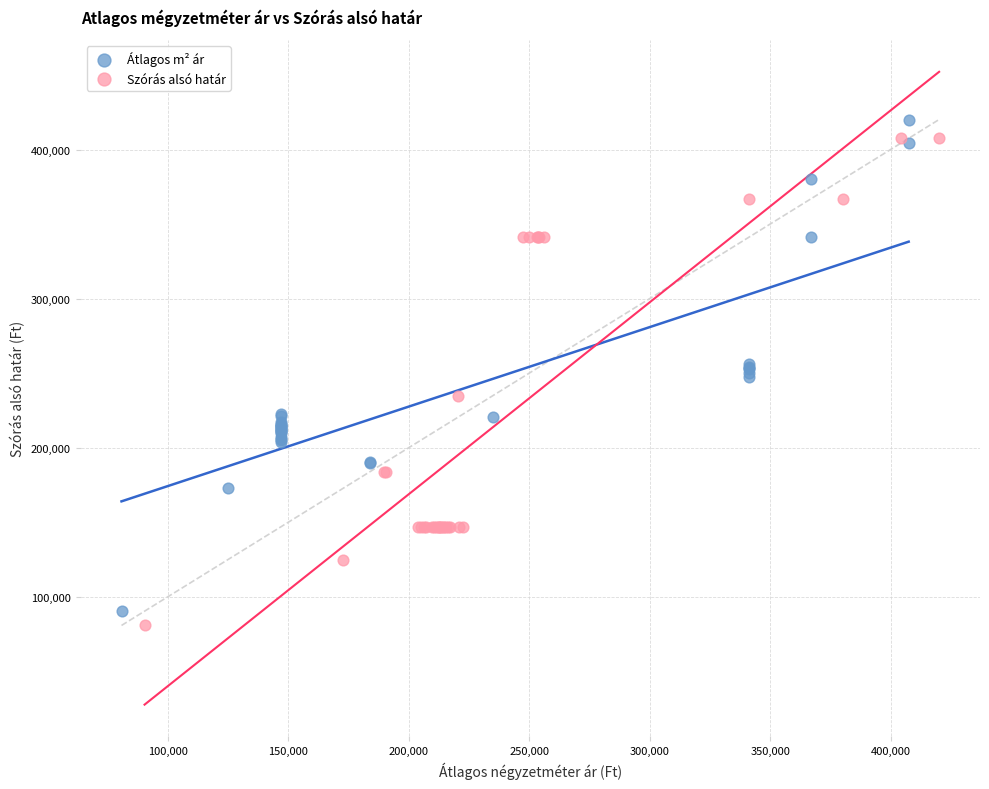

What are all the series names shown in the legend?

Átlagos m² ár, Szórás alsó határ